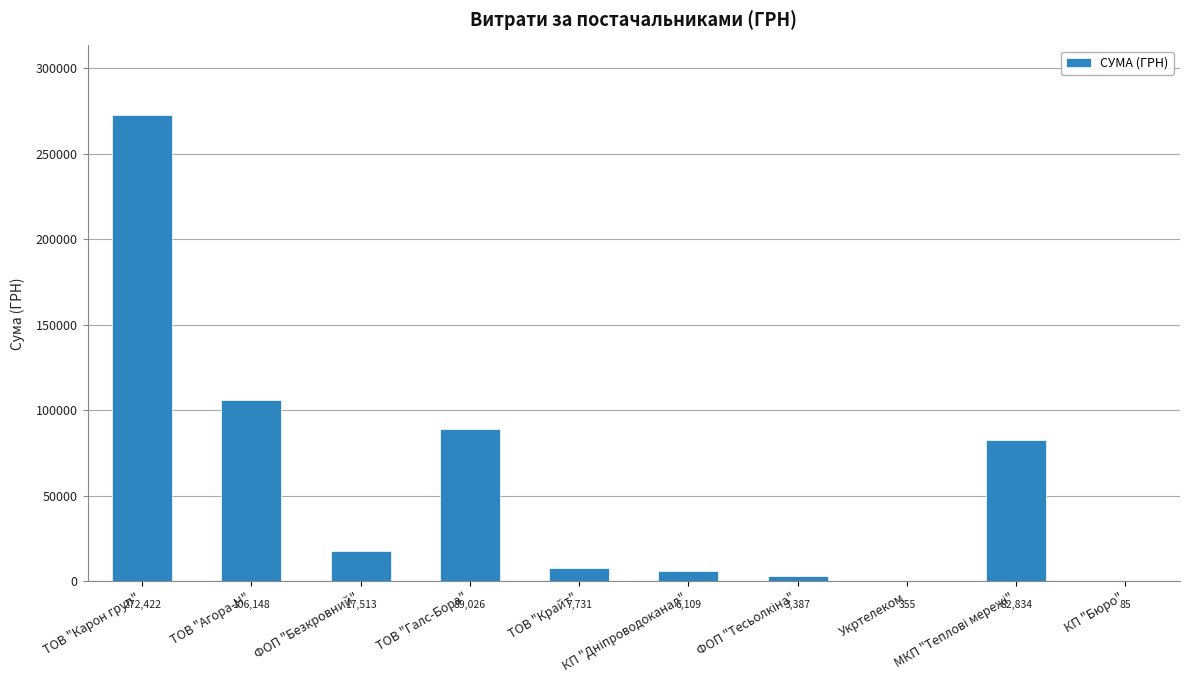

The chart shows a value of 177549.3 at ТОВ "Агора-Н". True or false?

False